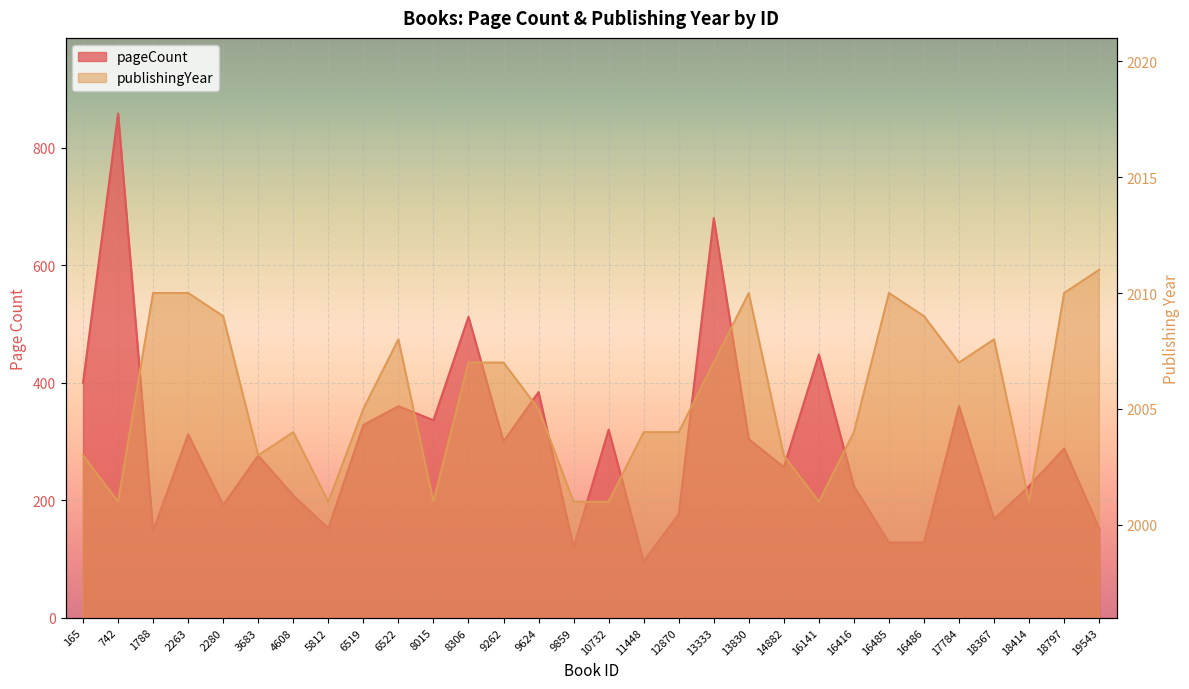

Which category has the lowest value across all series?

11448